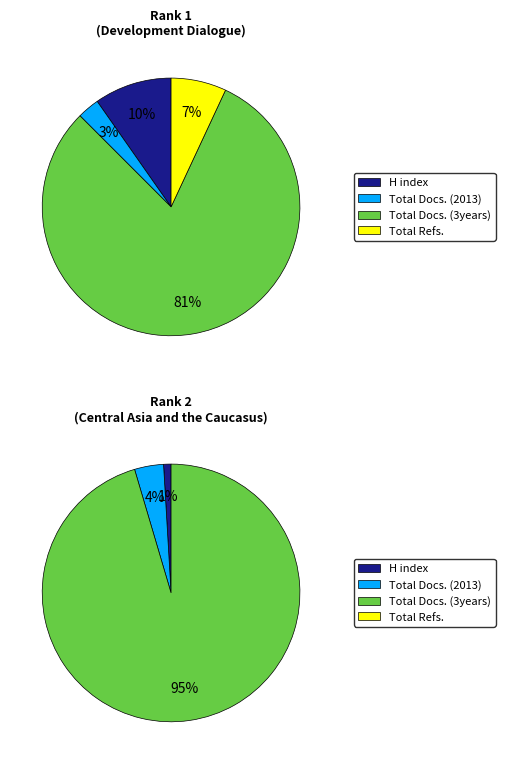

Is it true that Development Dialogue is 1% of the pie?

False